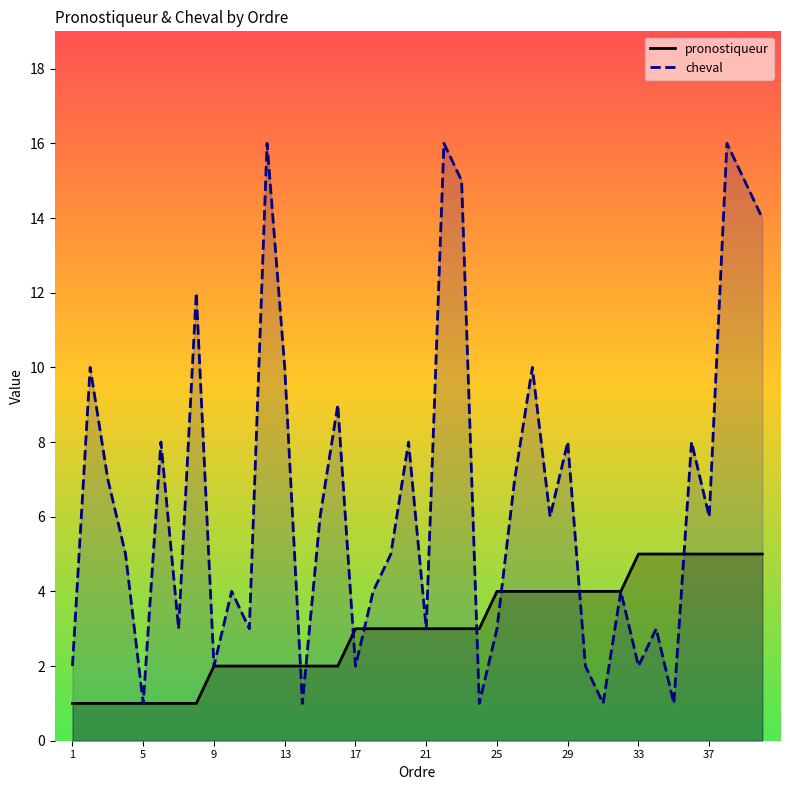

What is the value of the cheval point at the 32nd from the left?

4